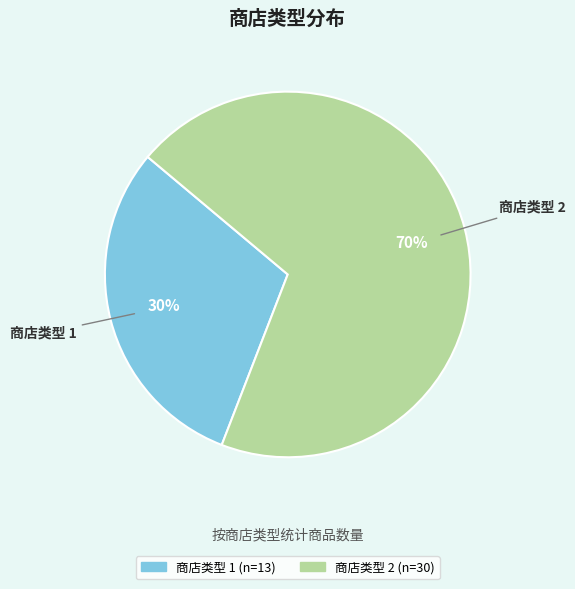

Is it true that 商店类型 2 is 60% of the pie?

False